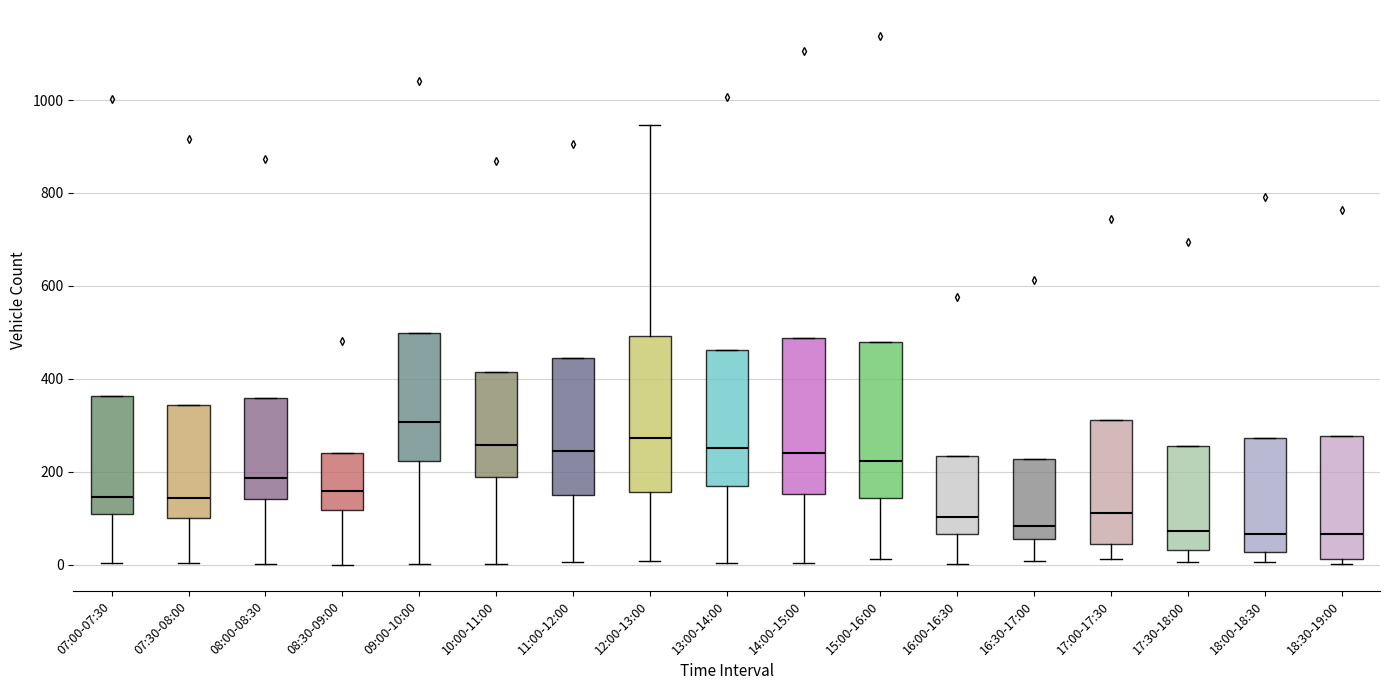

Where is the lower edge of the box for 09:00-10:00 on the y-axis? The values are not printed on the chart, so give them approximately, as read against the axis.

220